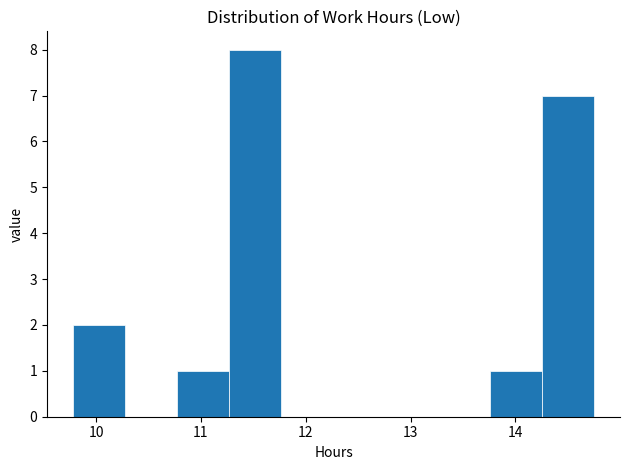

Reading left to right, list every bar in this chart as the range it spans on the x-axis followed by its height. Neither the bar edges nor the heights are printed on the chart, so give them approximately, as read against the axes.

9.8 to 10.3: 2
10.3 to 10.8: 0
10.8 to 11.3: 1
11.3 to 11.8: 8
11.8 to 12.3: 0
12.3 to 12.8: 0
12.8 to 13.3: 0
13.3 to 13.8: 0
13.8 to 14.3: 1
14.3 to 14.8: 7